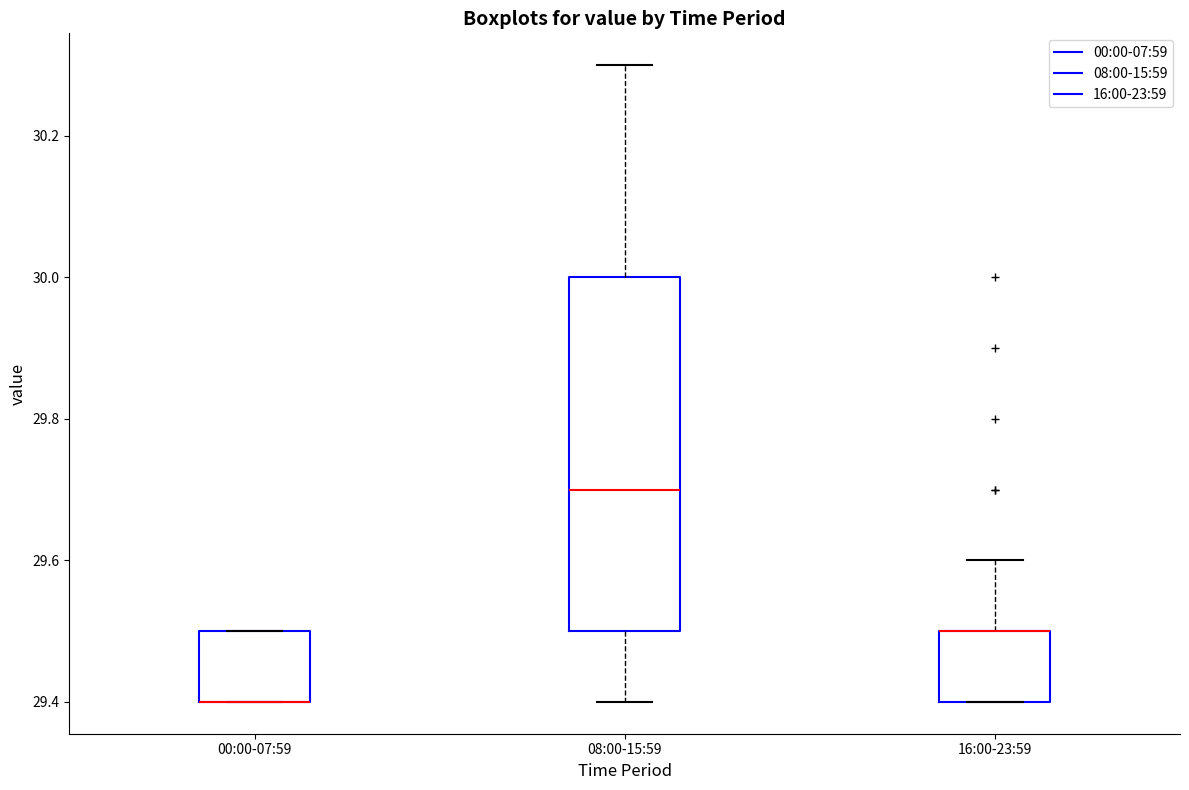

Comparing the boxes themselves (not the whiskers), which one is the tallest?

08:00-15:59